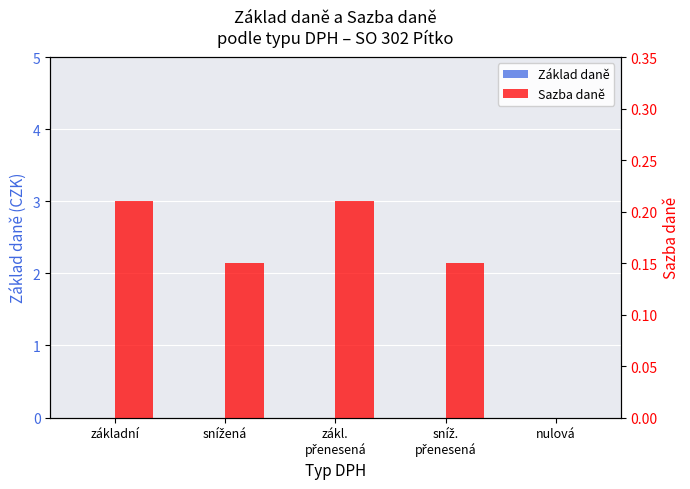

Where is Sazba daně nearest to the value 0?

nulová